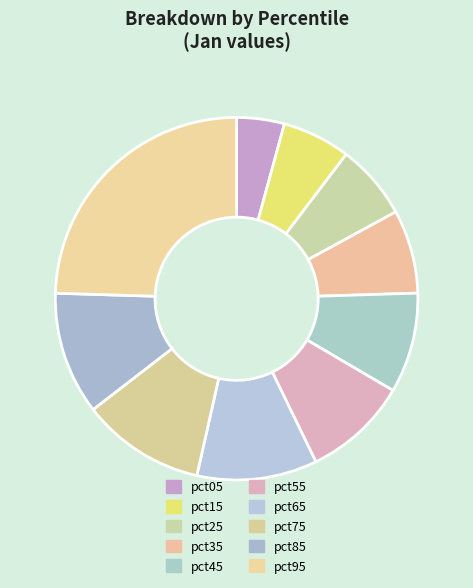

How many segments does this pie chart have?

10